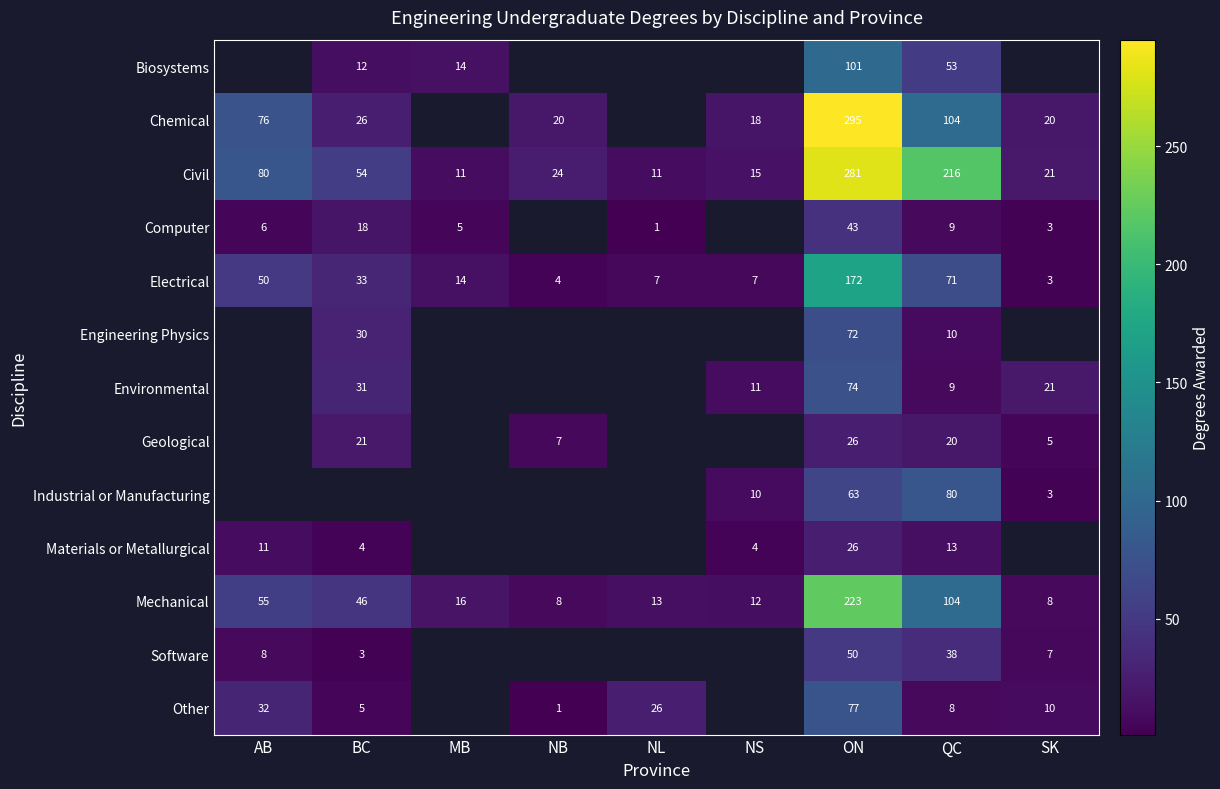

Between NS and QC, which is larger?

QC